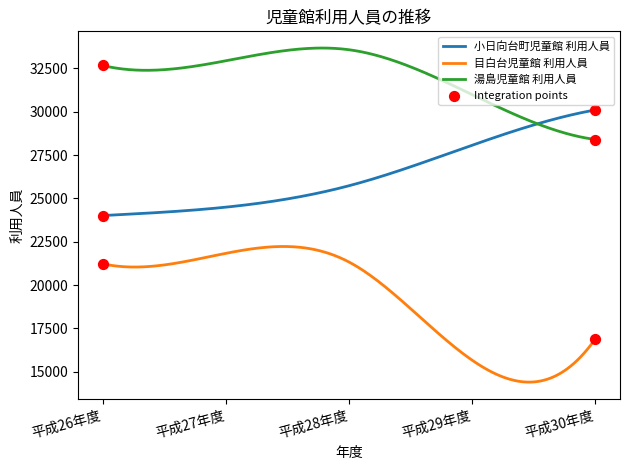

Which series has the largest total across all categories?

湯島児童館 利用人員